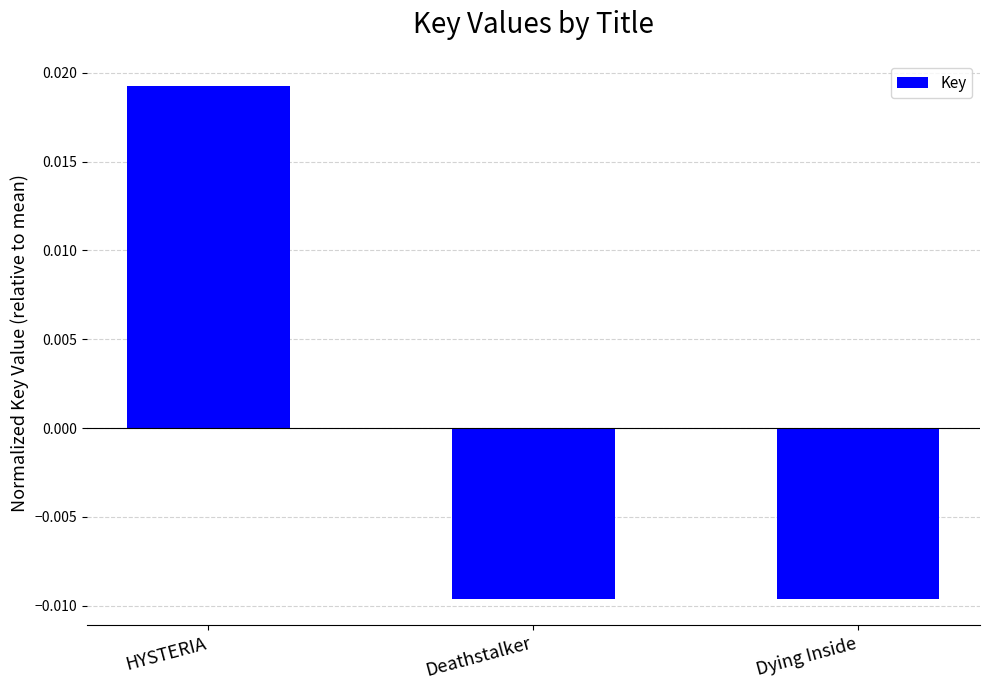

Where does the data first go above 0?

HYSTERIA